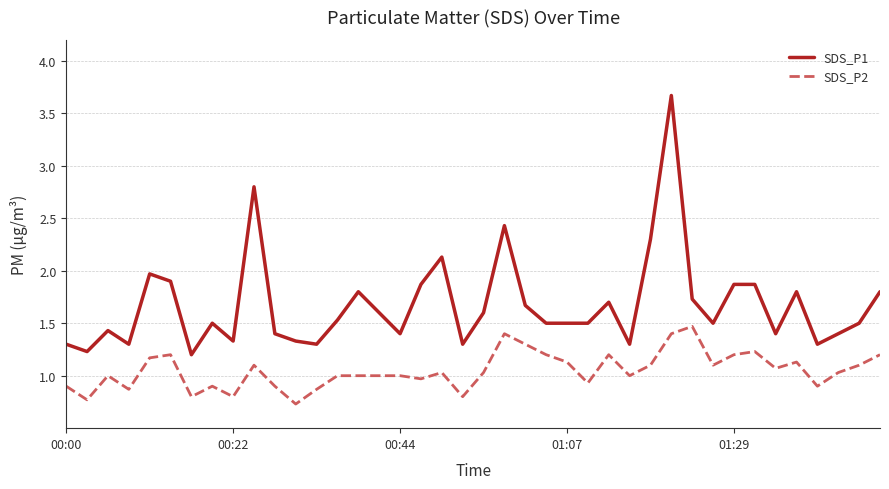

Which series has the largest total across all categories?

SDS_P1